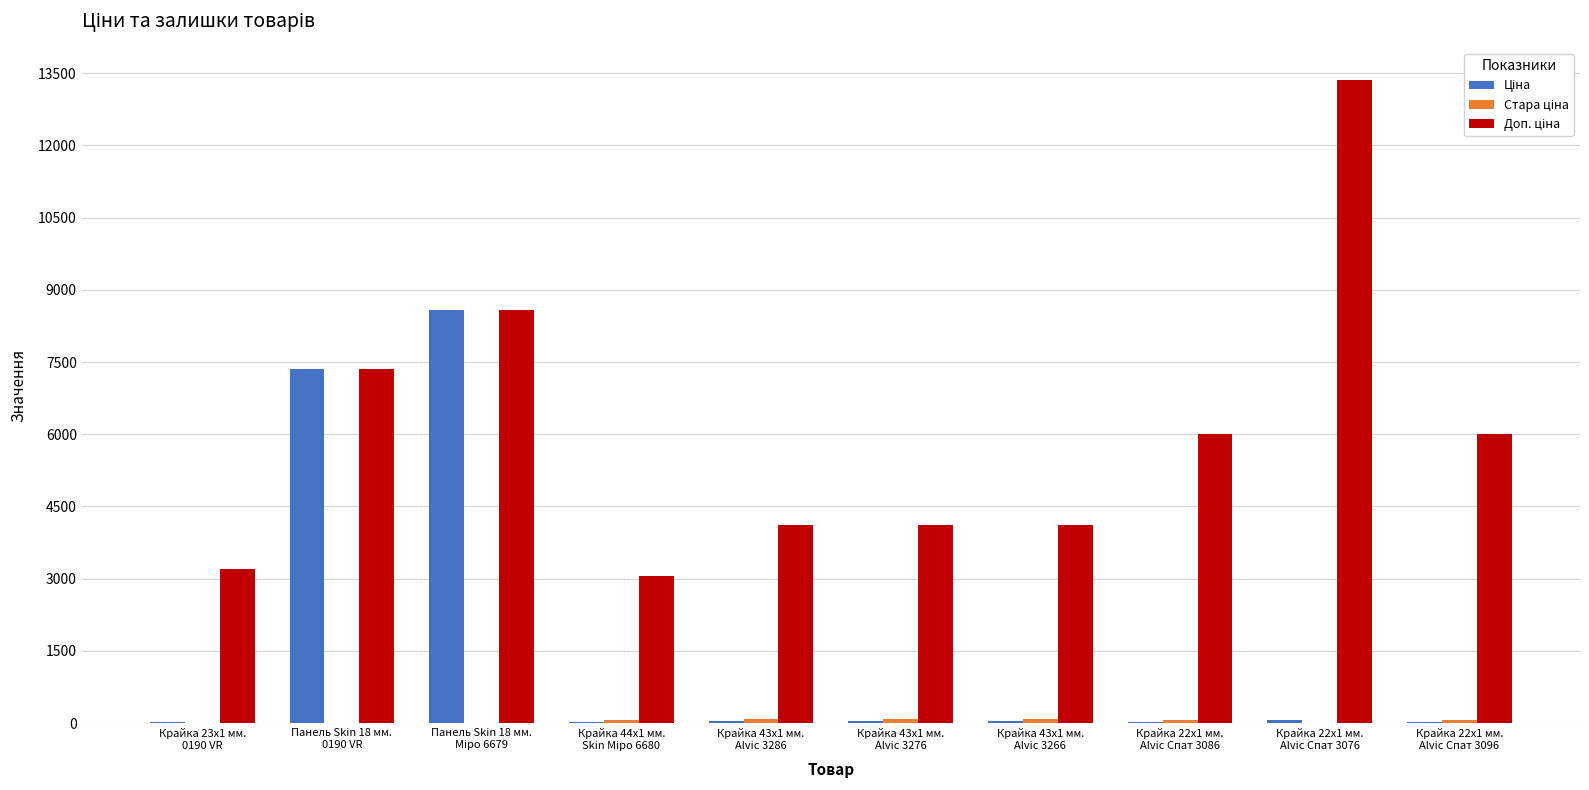

Does the chart contain stacked bars?

No